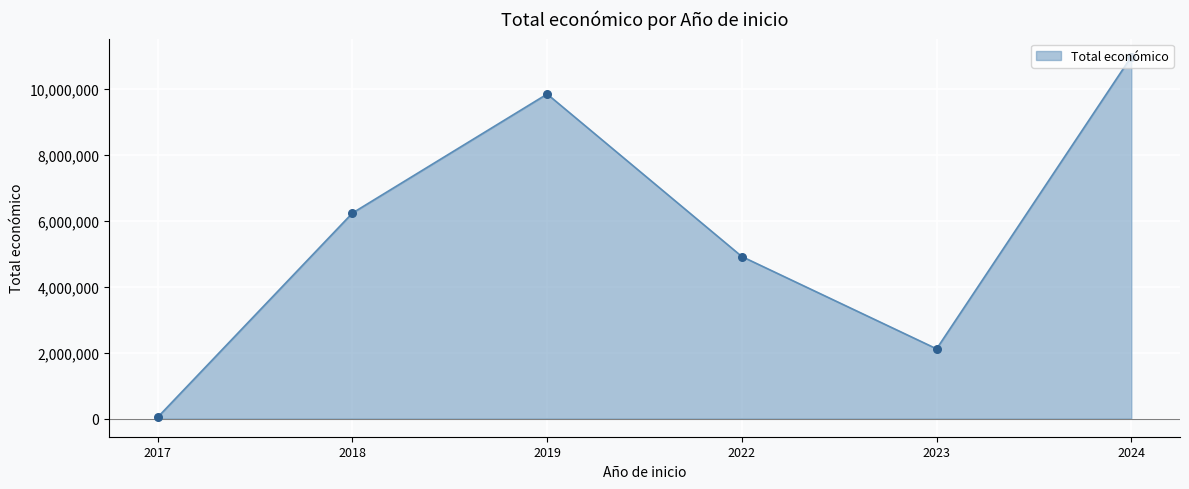

Between 2018 and 2024, which is larger?

2024